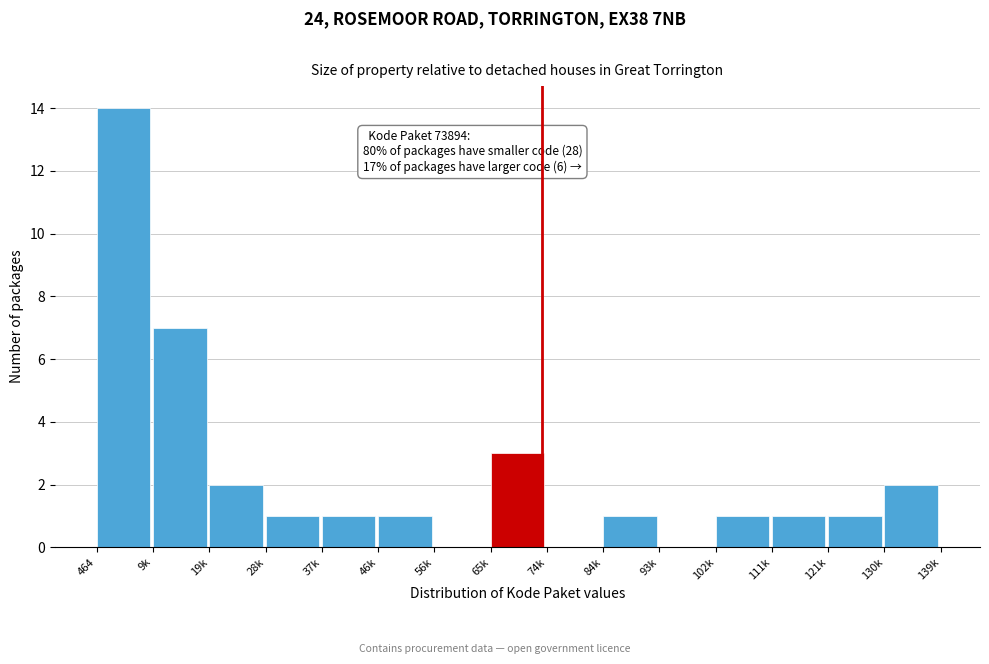

Reading left to right, what are all the values shown in this chart?

464=14	9k=7	19k=2	28k=1	37k=1	46k=1	56k=0	65k=3	74k=0	84k=1	93k=0	102k=1	111k=1	121k=1	130k=2